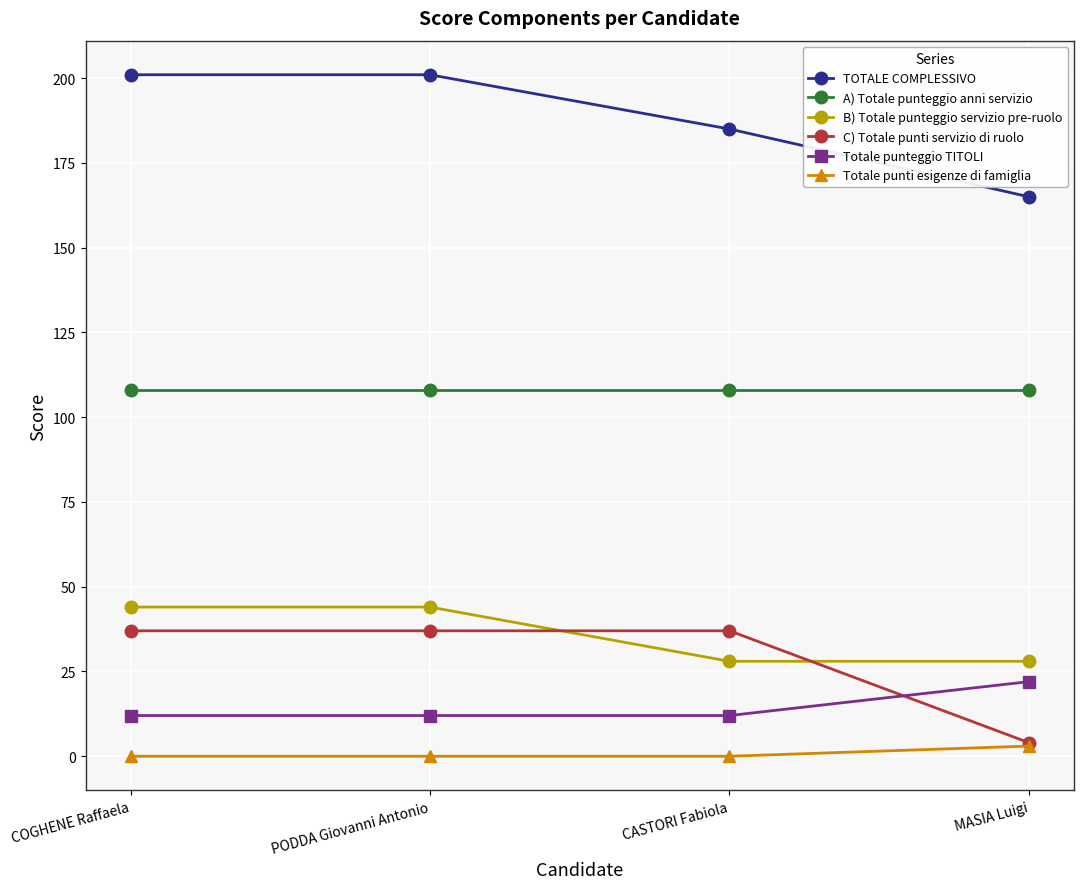

Which series has the widest spread of values?

TOTALE COMPLESSIVO